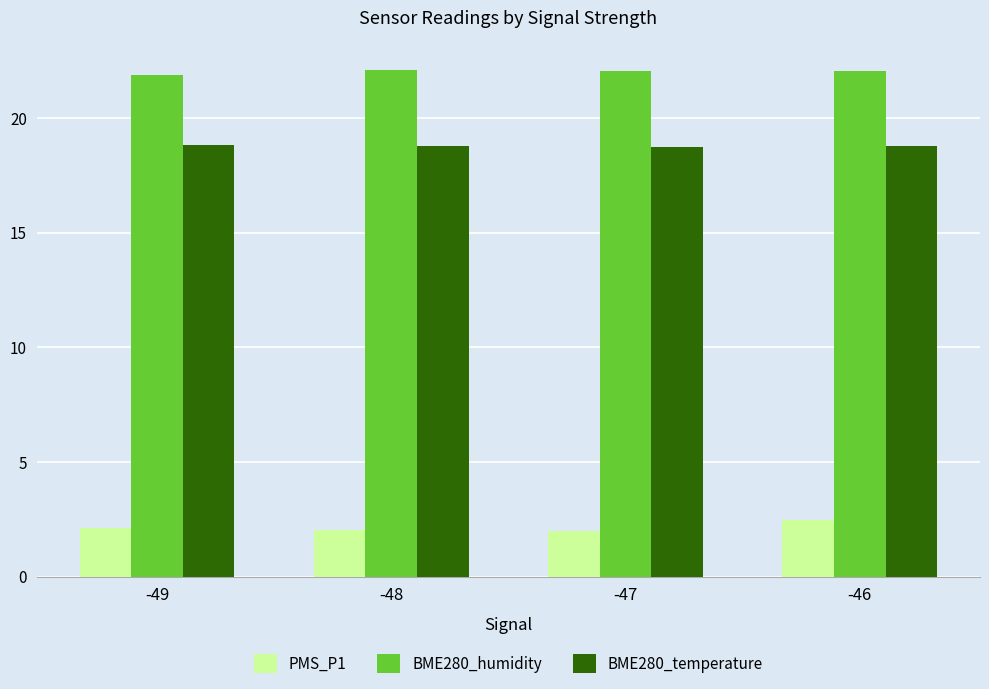

The value of BME280_temperature at -49 is 18.8. True or false?

True